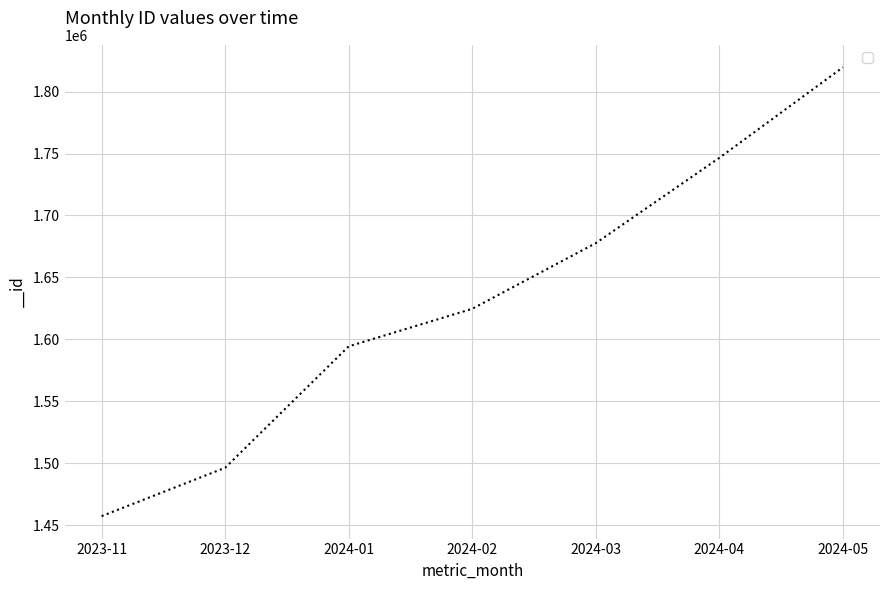

What is the sum of the values at 2024-01 and 2024-03?

3272150